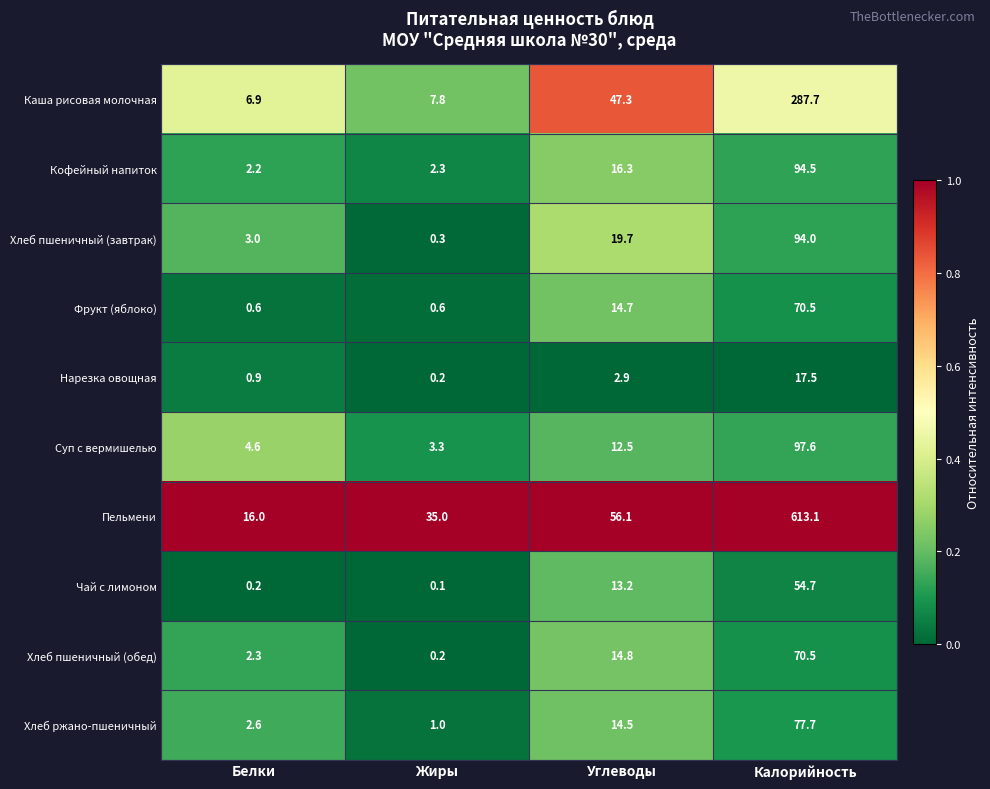

What is the difference between the Суп с вермишелью values at Белки and Калорийность?

93.0